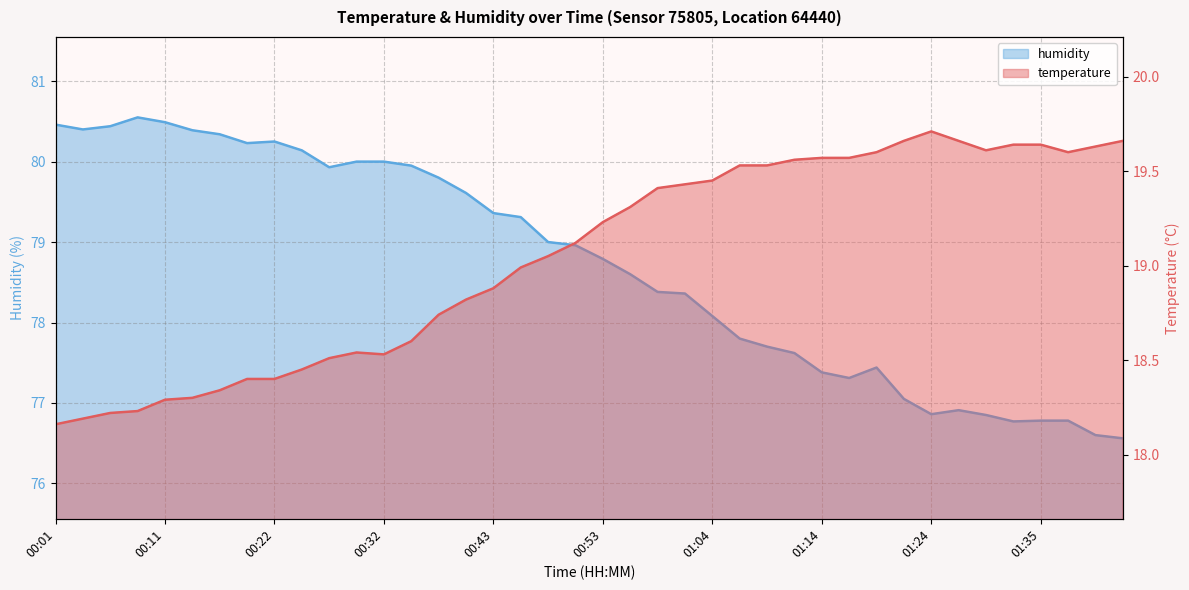

Reading left to right, extract all data points from this chart.

humidity: 80.5	80.4	80.4	80.5	80.5	80.4	80.3	80.2	80.2	80.1	79.9	80.0	80.0	80.0	79.8	79.6	79.4	79.3	79.0	79.0	78.8	78.6	78.4	78.4	78.1	77.8	77.7	77.6	77.4	77.3	77.4	77.0	76.9	76.9	76.8	76.8	76.8	76.8	76.6	76.6
temperature: 18.2	18.2	18.2	18.2	18.3	18.3	18.3	18.4	18.4	18.4	18.5	18.5	18.5	18.6	18.7	18.8	18.9	19.0	19.1	19.1	19.2	19.3	19.4	19.4	19.4	19.5	19.5	19.6	19.6	19.6	19.6	19.7	19.7	19.7	19.6	19.6	19.6	19.6	19.6	19.7